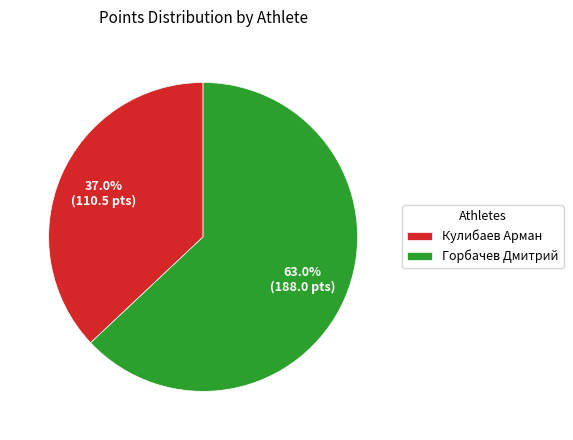

How many segments does this pie chart have?

2